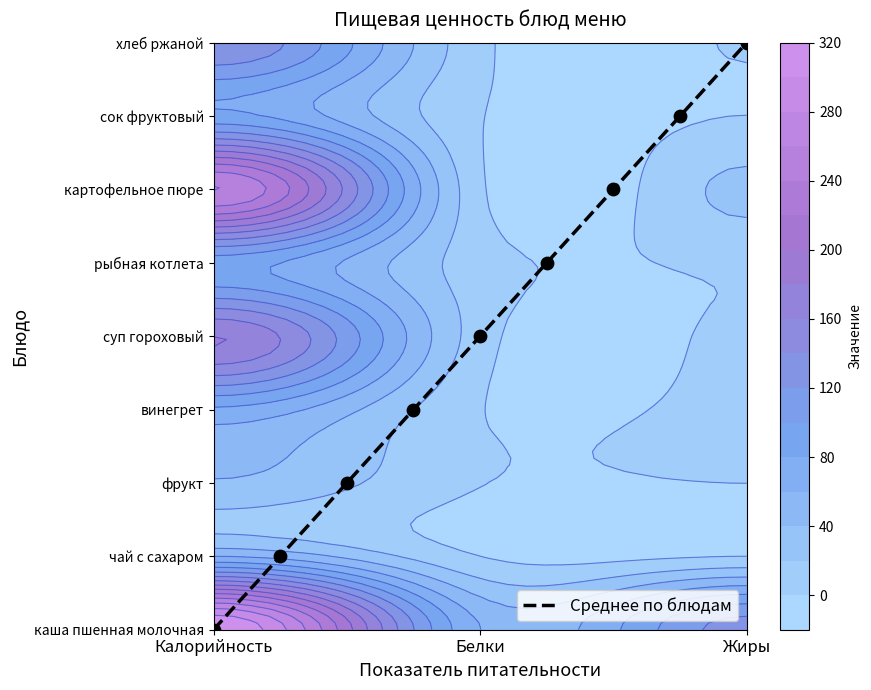

Count the number of categories in the chart.

9